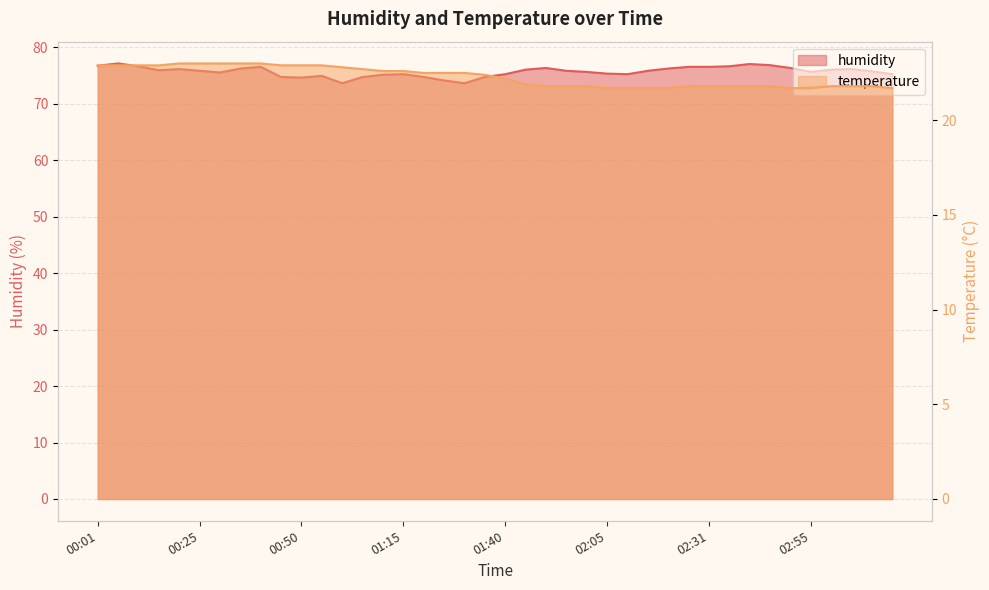

What is the total value across all series at 00:10?

99.5